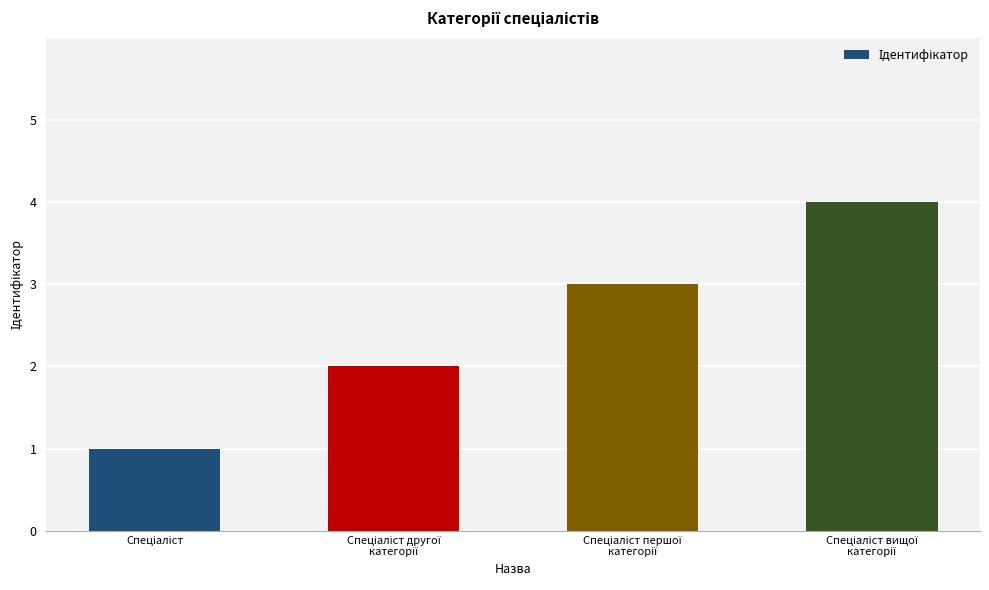

What is the sum of all values?

10